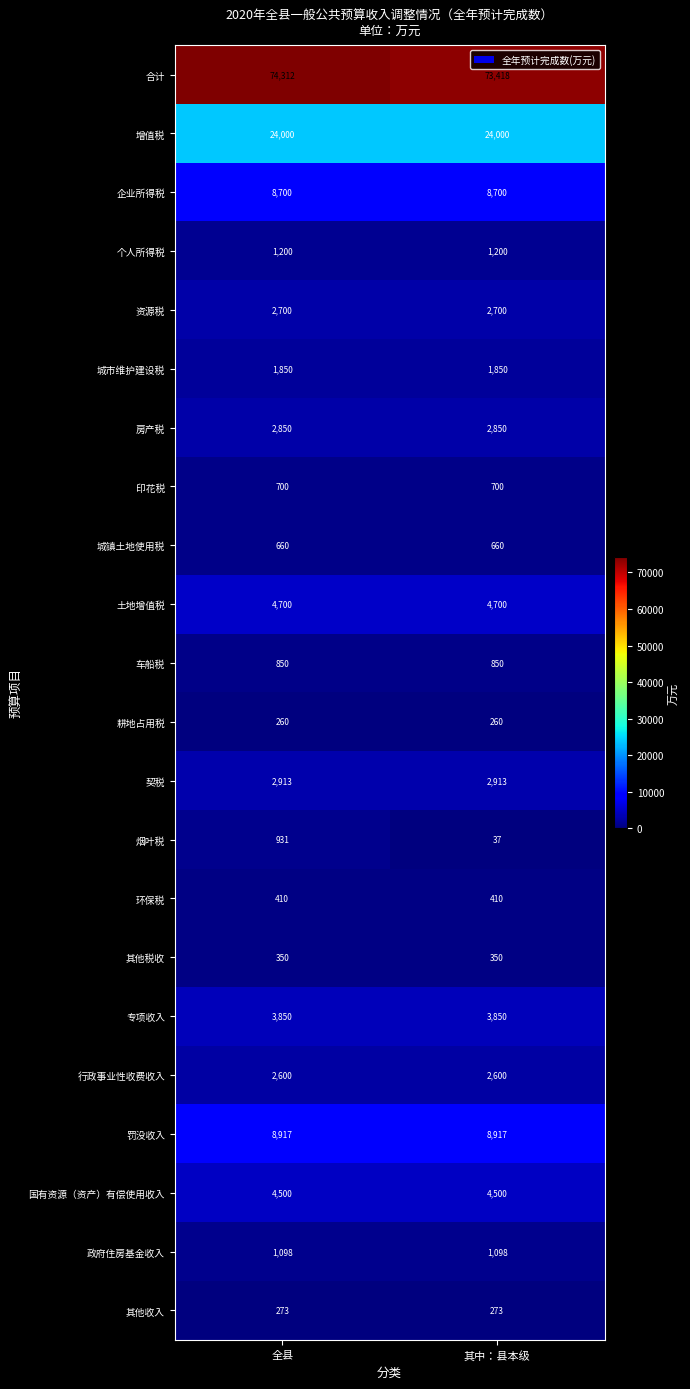

At 全县, list the series in order from largest to smallest.

合计, 增值税, 罚没收入, 企业所得税, 土地增值税, 国有资源（资产）有偿使用收入, 专项收入, 契税, 房产税, 资源税, 行政事业性收费收入, 城市维护建设税, 个人所得税, 政府住房基金收入, 烟叶税, 车船税, 印花税, 城镇土地使用税, 环保税, 其他税收, 其他收入, 耕地占用税